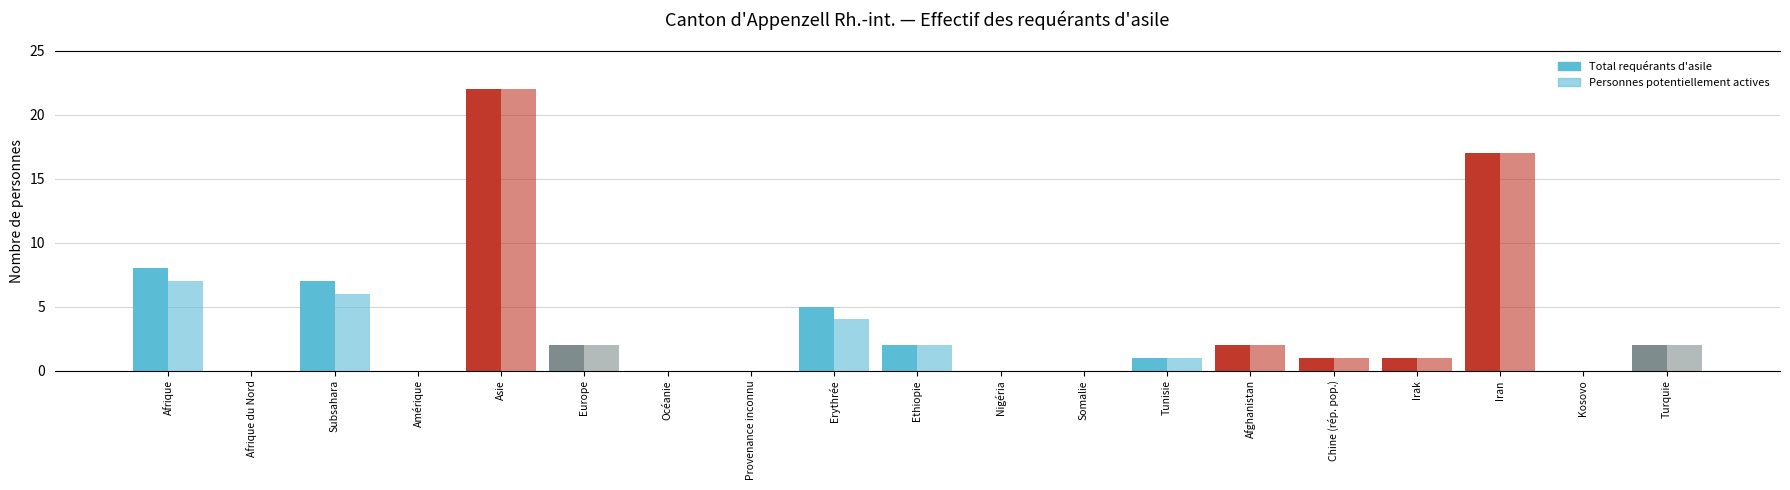

The value of Total requérants d'asile at Afrique is 12. True or false?

False